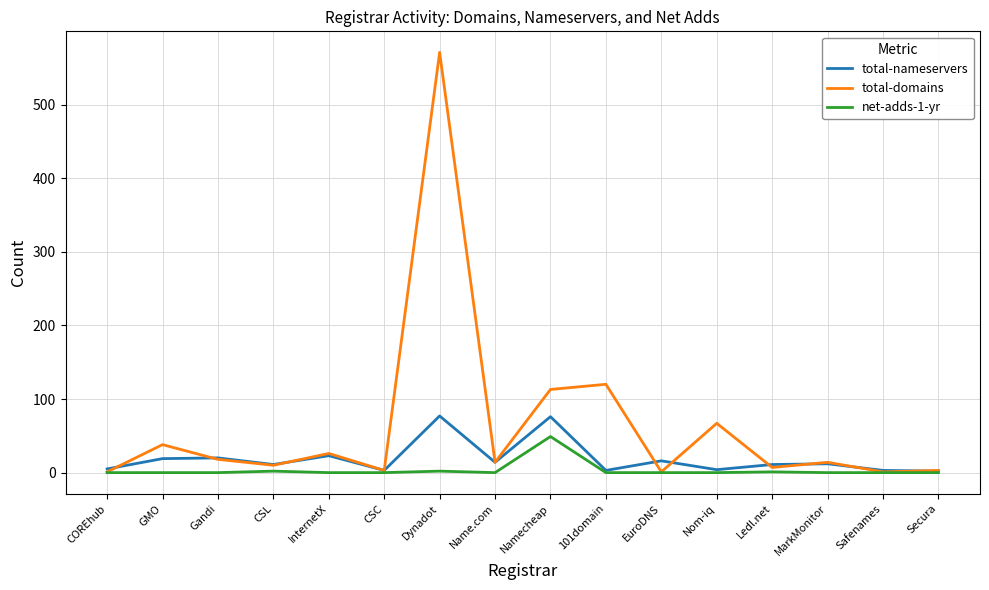

How many values in the total-nameservers series are below 12?

8